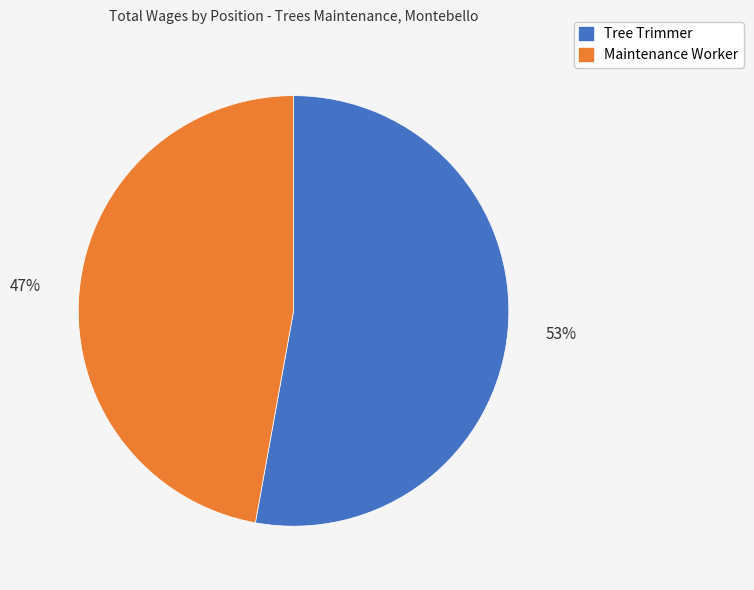

Which category has the biggest portion of the pie?

Tree Trimmer